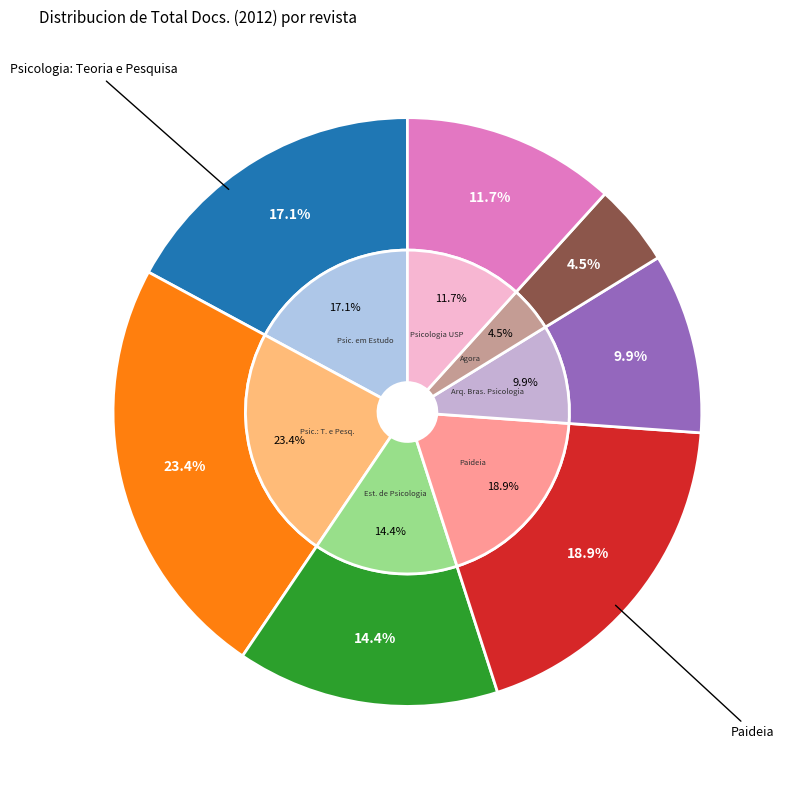

Does Psicologia USP account for over 50% of the chart?

No